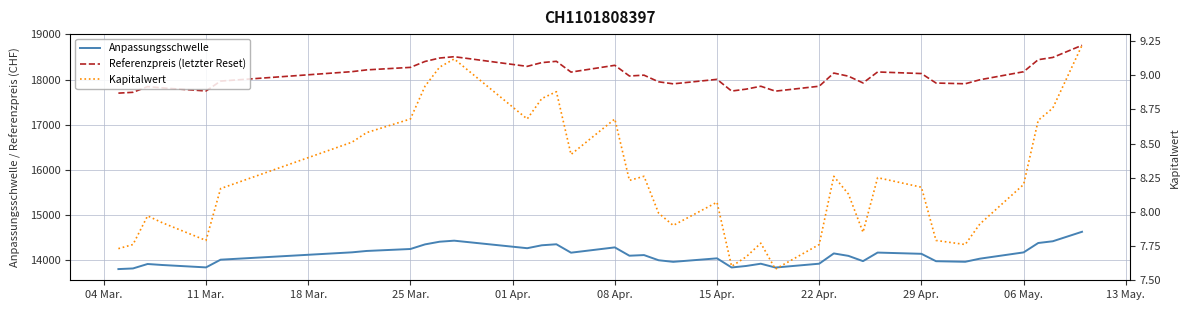

What are all the series names shown in the legend?

Anpassungsschwelle, Referenzpreis (letzter Reset), Kapitalwert